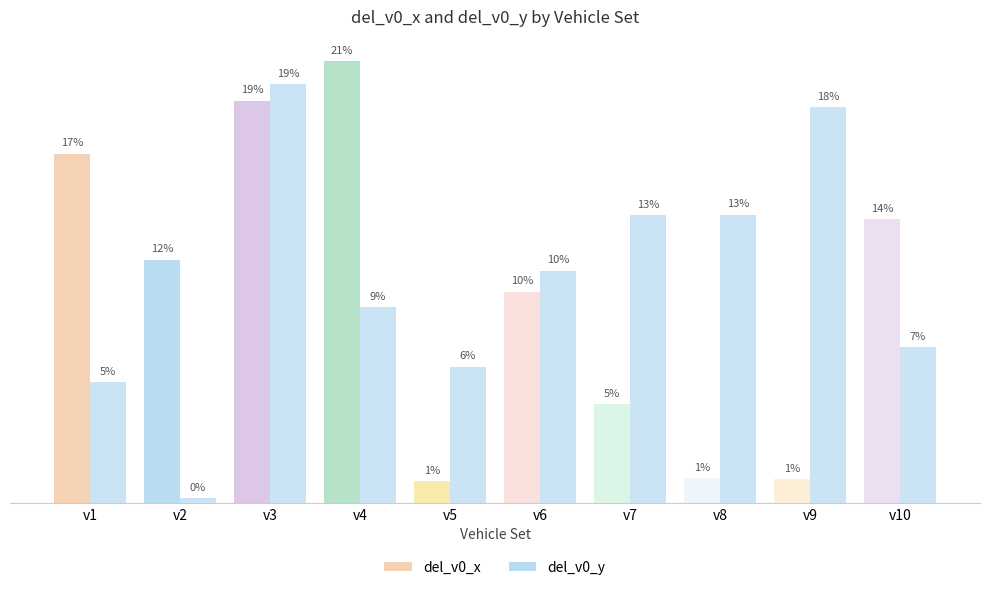

Rank the series at v10 from highest to lowest value.

del_v0_x, del_v0_y